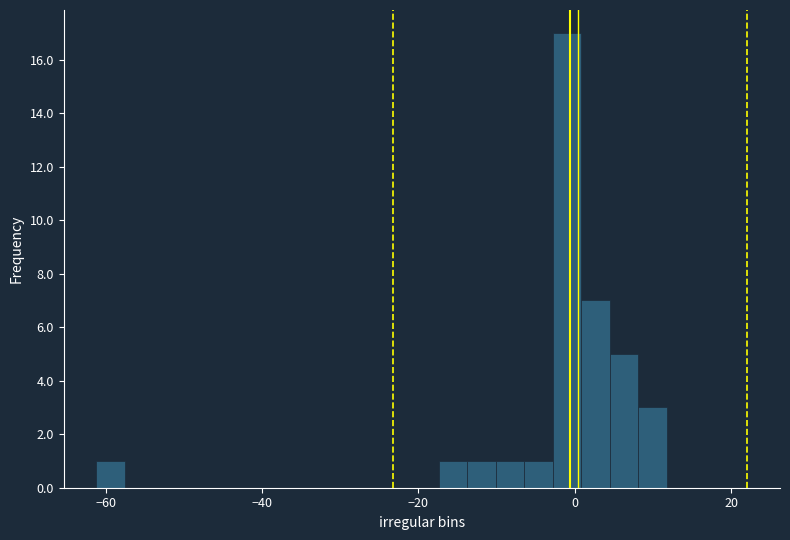

Read against the x-axis, roughly where is the centre of the tallest bar?

-2